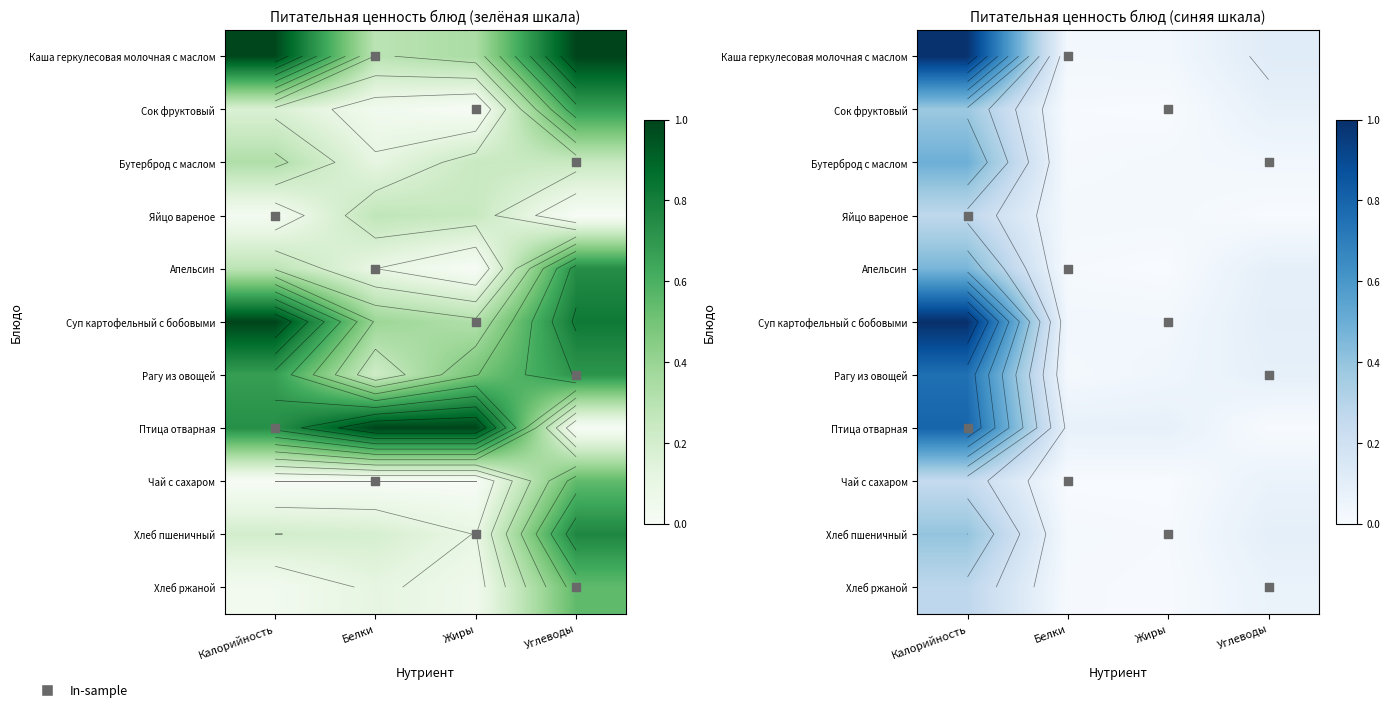

Rank the series by their maximum value, from highest to lowest.

Суп картофельный с бобовыми, Каша геркулесовая молочная с маслом, Птица отварная, Рагу из овощей, Бутерброд с маслом, Апельсин, Хлеб пшеничный, Сок фруктовый, Хлеб ржаной, Яйцо вареное, Чай с сахаром